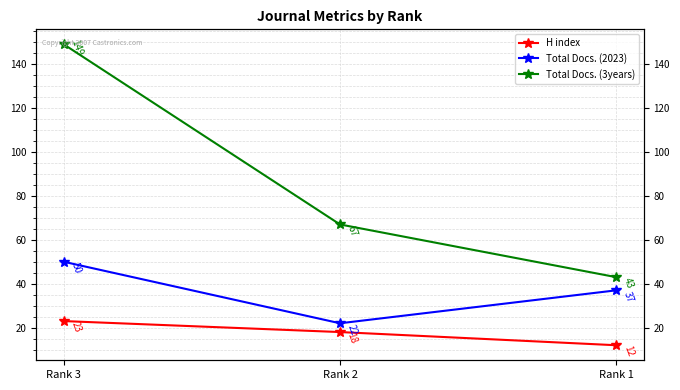

How many values in the Total Docs. (3years) series exceed 67?

1